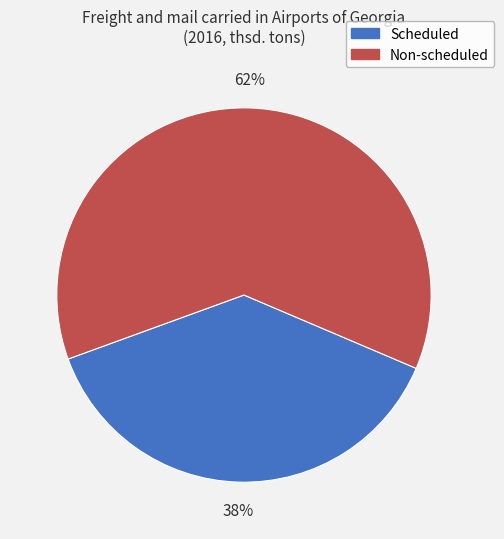

What is the majority slice?

Non-scheduled